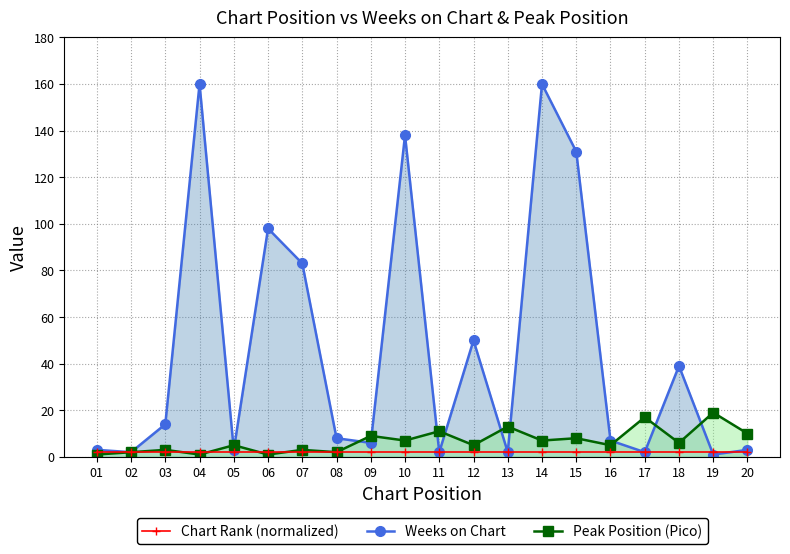

Reading right to left, list all the values displayed in this chart.

Weeks on Chart: 20=3	19=1	18=39	17=2	16=7	15=131	14=160	13=2	12=50	11=2	10=138	09=6	08=8	07=83	06=98	05=3	04=160	03=14	02=2	01=3
Peak Position (Pico): 20=10	19=19	18=6	17=17	16=5	15=8	14=7	13=13	12=5	11=11	10=7	09=9	08=2	07=3	06=1	05=5	04=1	03=3	02=2	01=1
Chart Rank (normalized): 20=2	19=2	18=2	17=2	16=2	15=2	14=2	13=2	12=2	11=2	10=2	09=2	08=2	07=2	06=2	05=2	04=2	03=2	02=2	01=2